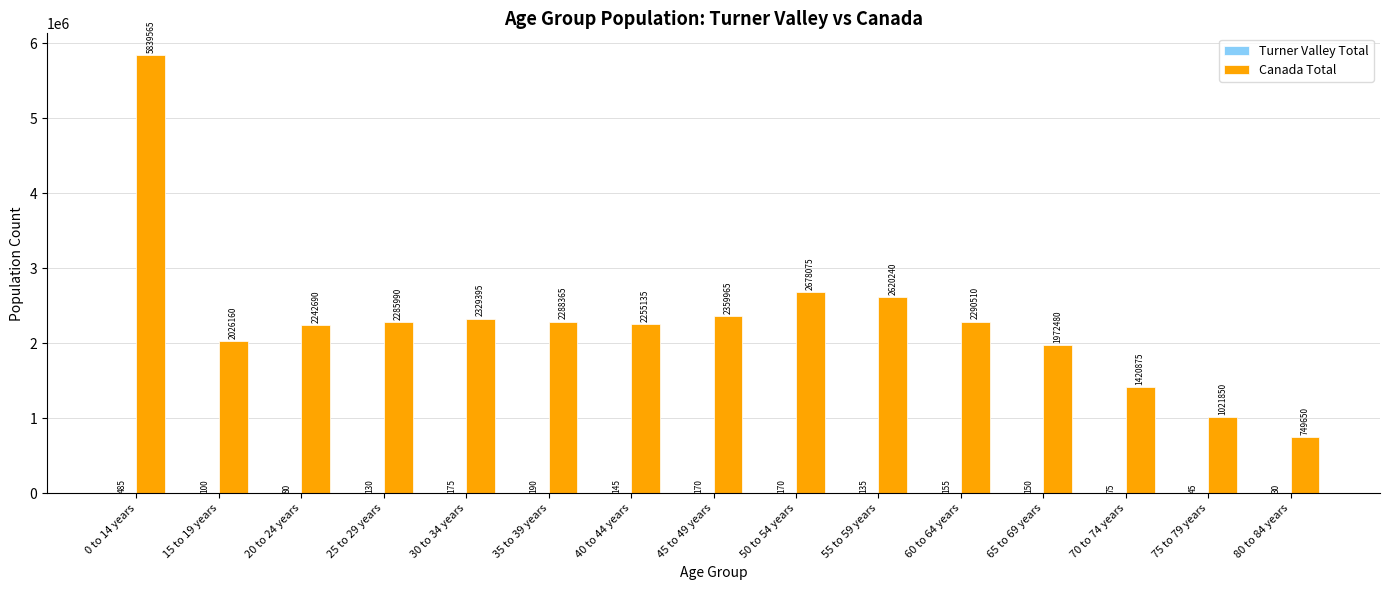

Which series changed the most between 50 to 54 years and 60 to 64 years?

Canada Total